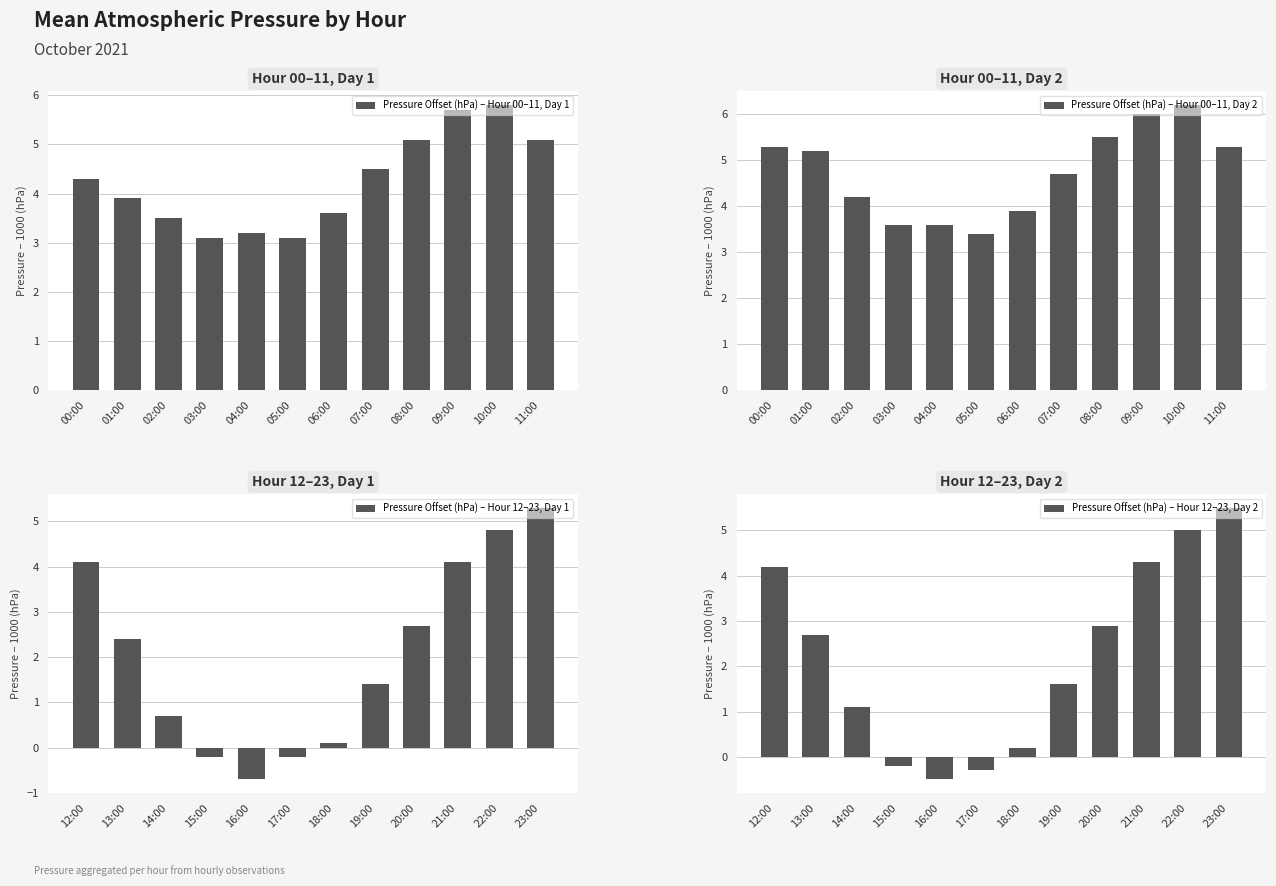

Is it true that Pressure Offset (hPa) – Hour 00–11, Day 1 equals 7.3 at 00:00?

False